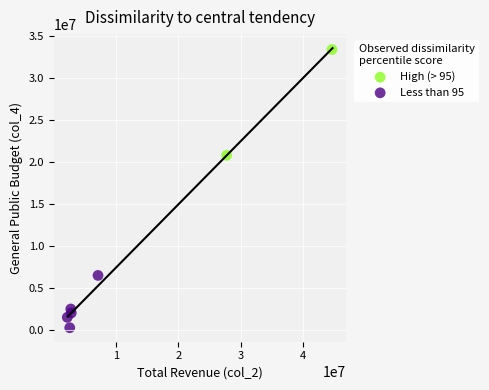

Which series has the largest Y range (max minus min)?

High (> 95)